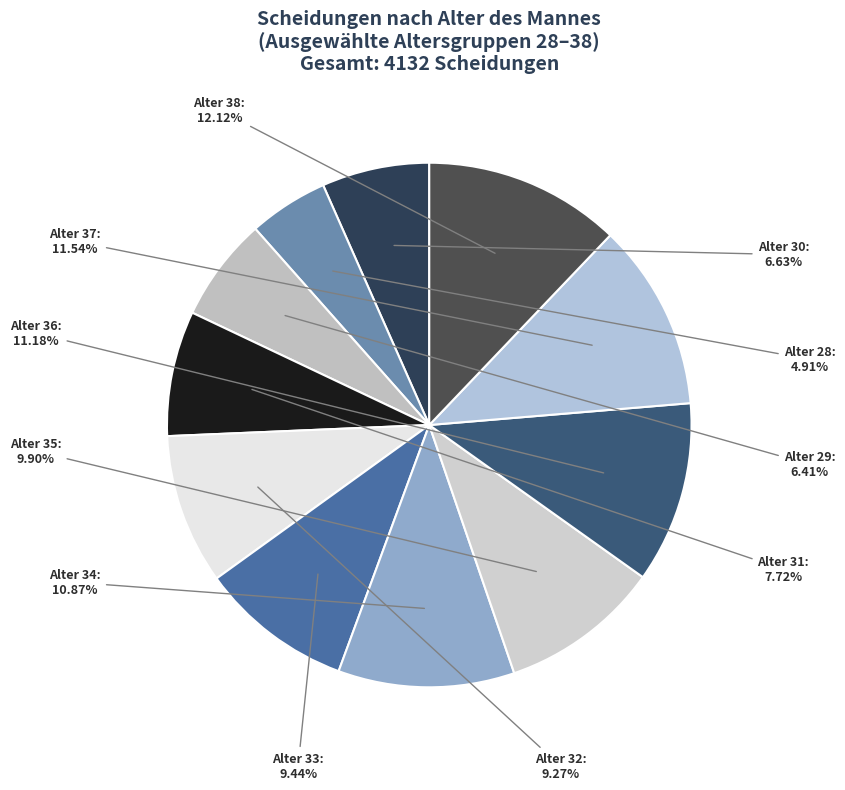

Does any single category account for the majority?

No